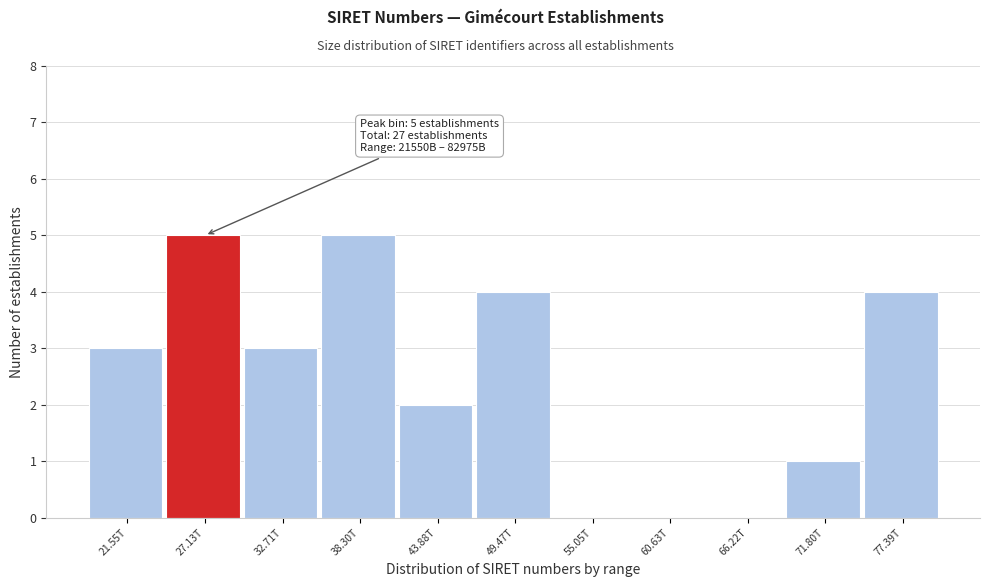

Reading left to right, extract all data points from this chart.

21.55T=3	27.13T=5	32.71T=3	38.30T=5	43.88T=2	49.47T=4	55.05T=0	60.63T=0	66.22T=0	71.80T=1	77.39T=4